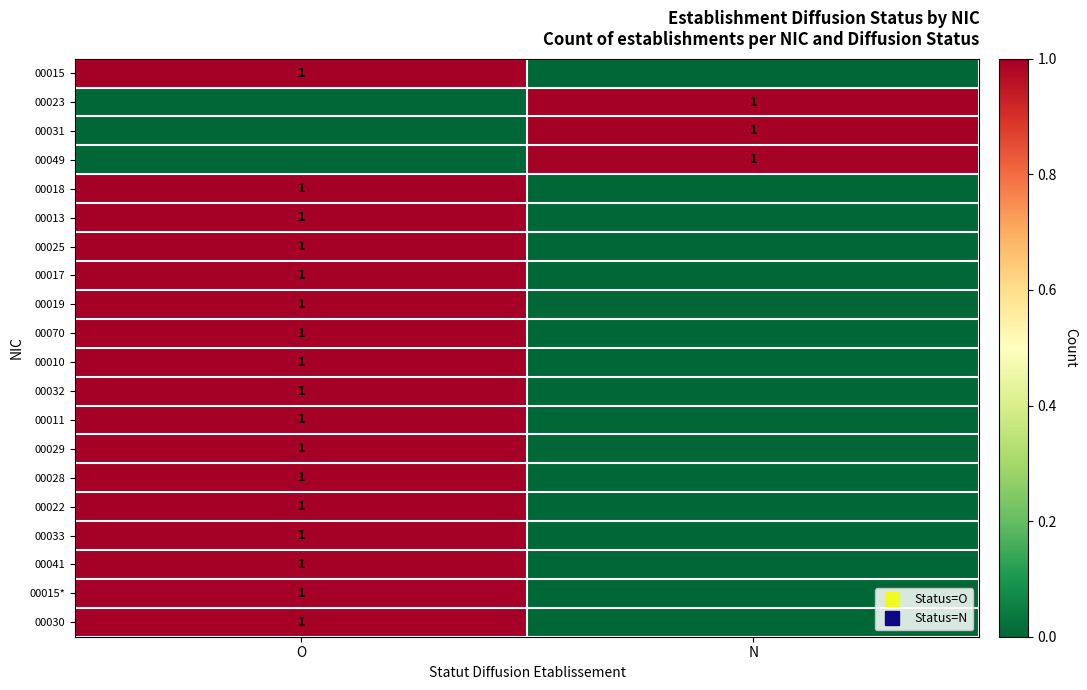

How many data points in 00015* are less than 1?

1